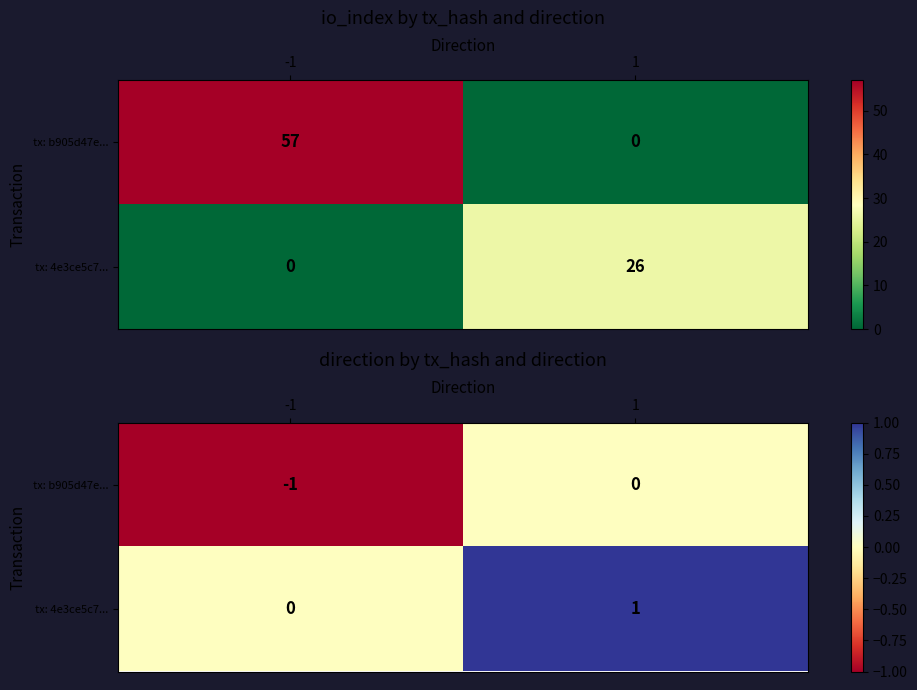

What is the smallest value displayed?

-1